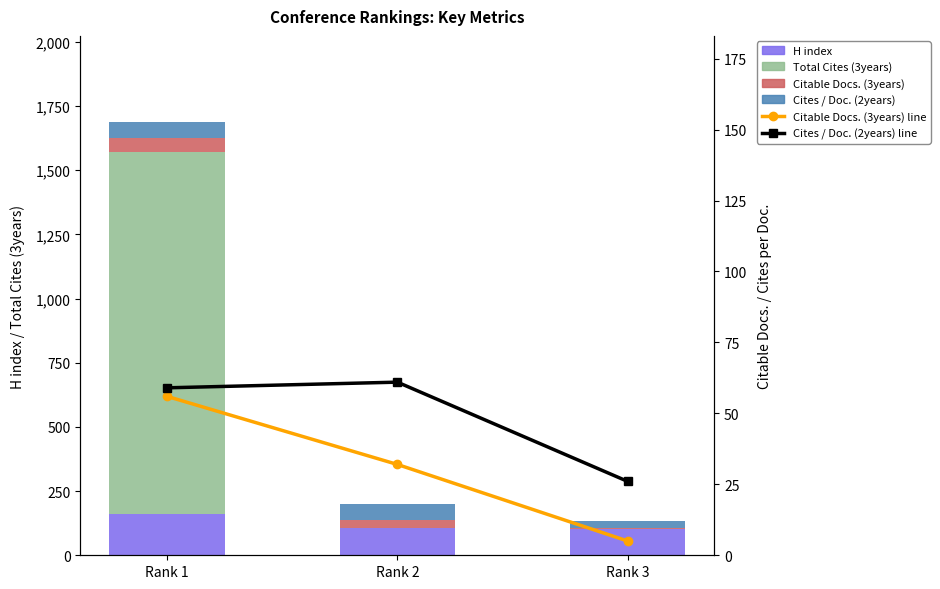

Which series has the largest total across all categories?

Total Cites (3years)